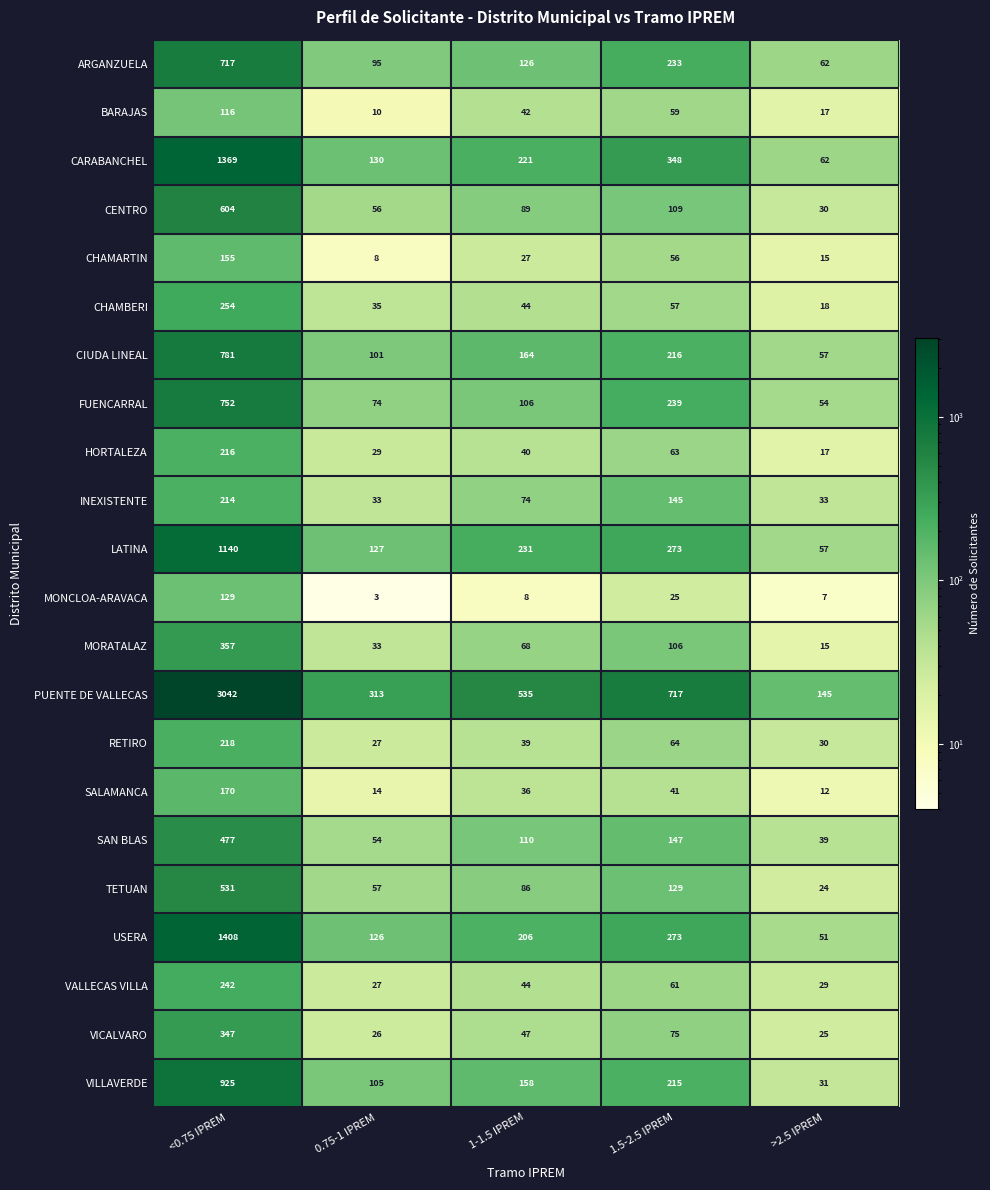

What is the approximate value of BARAJAS at 0.75-1 IPREM, to the nearest 10?

10